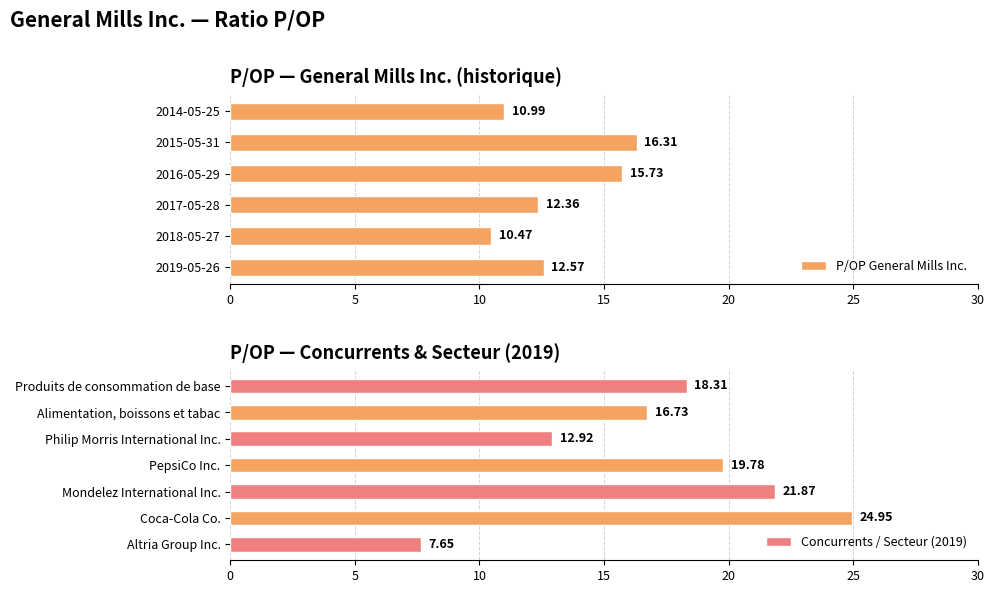

What is the label of the 1st bar from the left?

2019-05-26